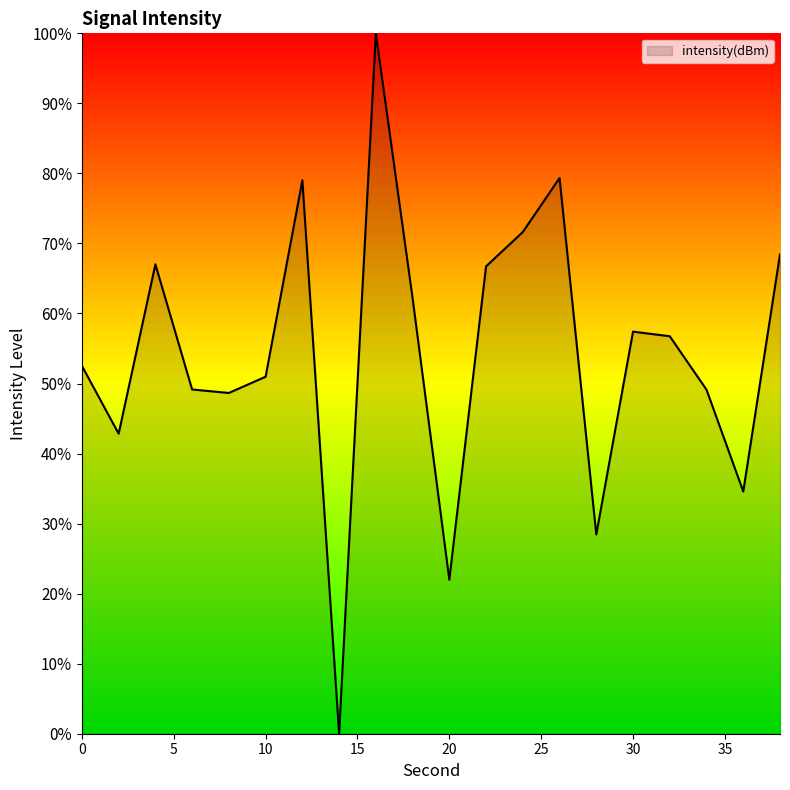

How many interior local valleys (lower than both neighbors) does the data have?

6